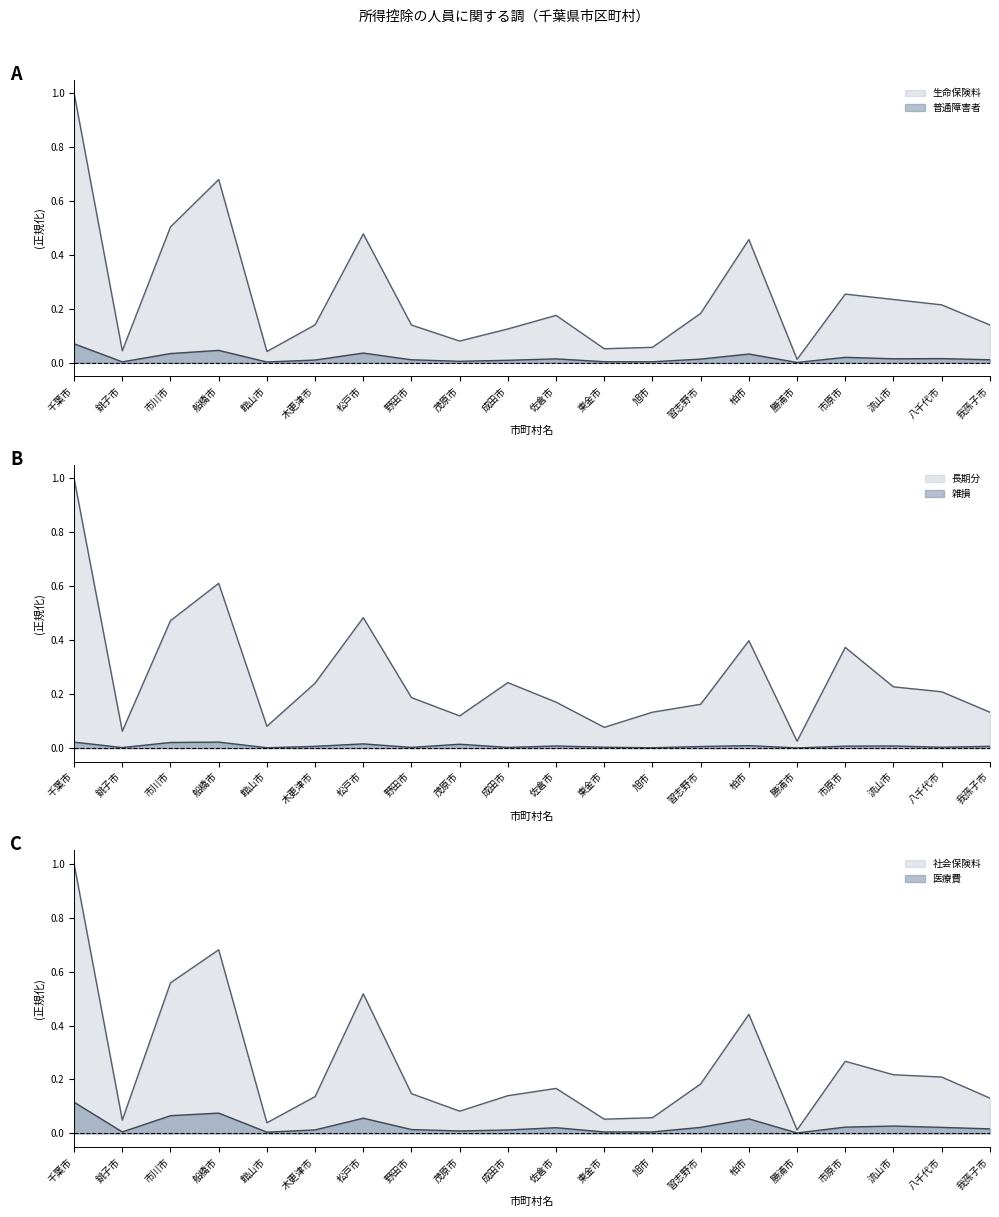

What is the sum of all 生命保険料 values?

5.0